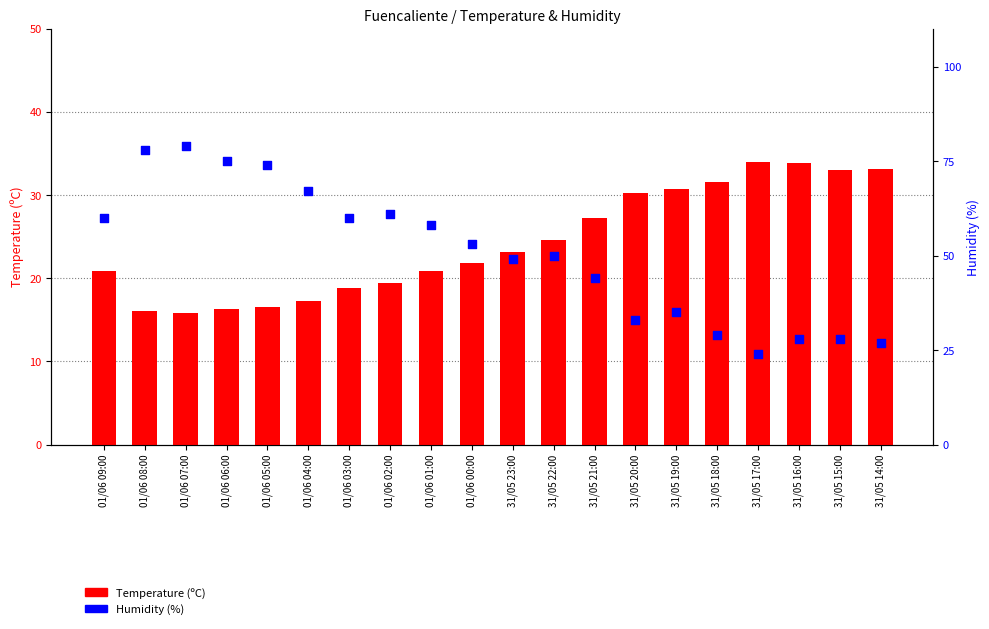

What are all the series names shown in the legend?

Temperature (ºC), Humidity (%)